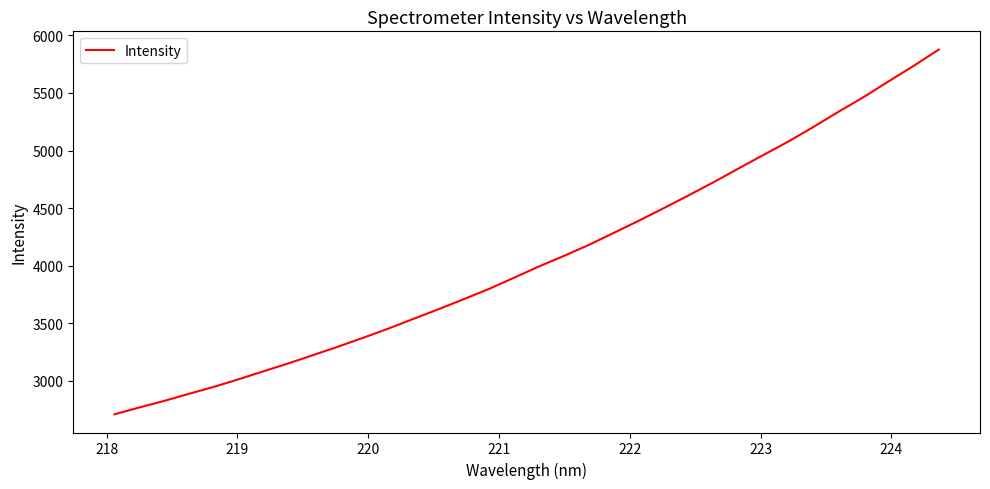

What is the difference between the maximum and minimum values?

3166.0